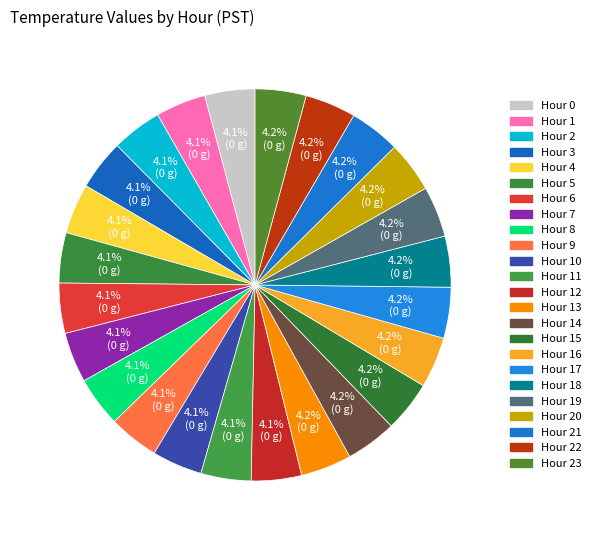

How many segments does this pie chart have?

24